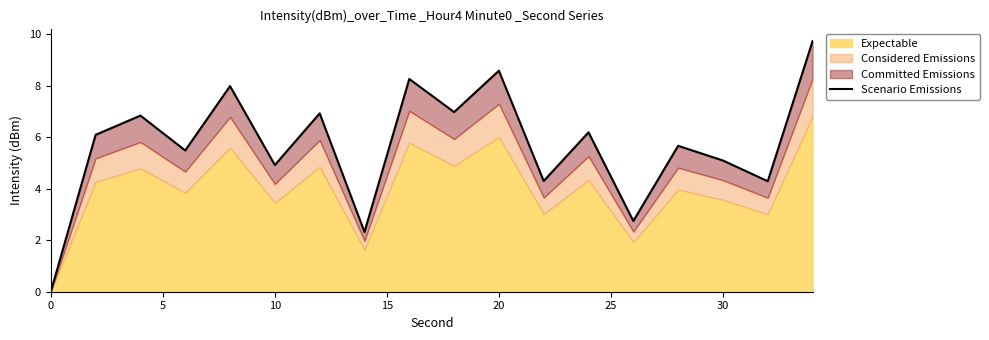

How many data points are less than 6?

9